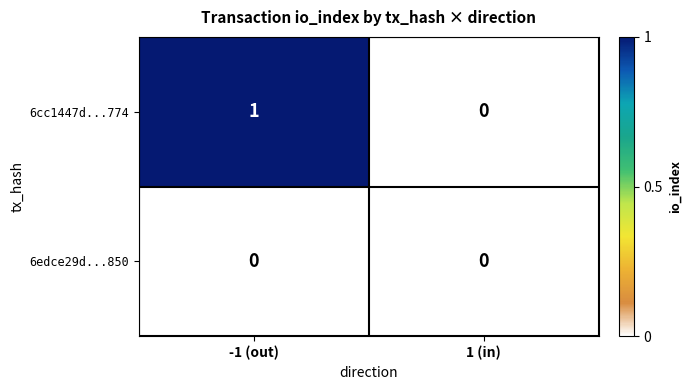

At which category is the sum across all series the highest?

-1 (out)